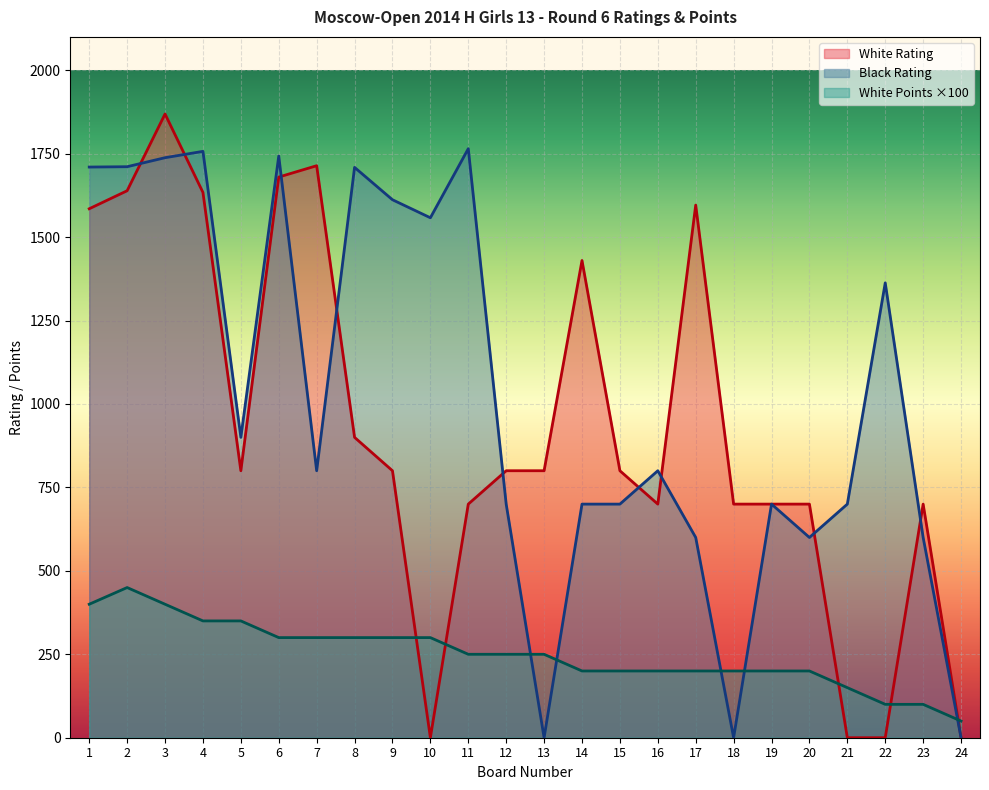

In Black Rating, how many points are higher than both neighbors (excluding endpoints)?

7